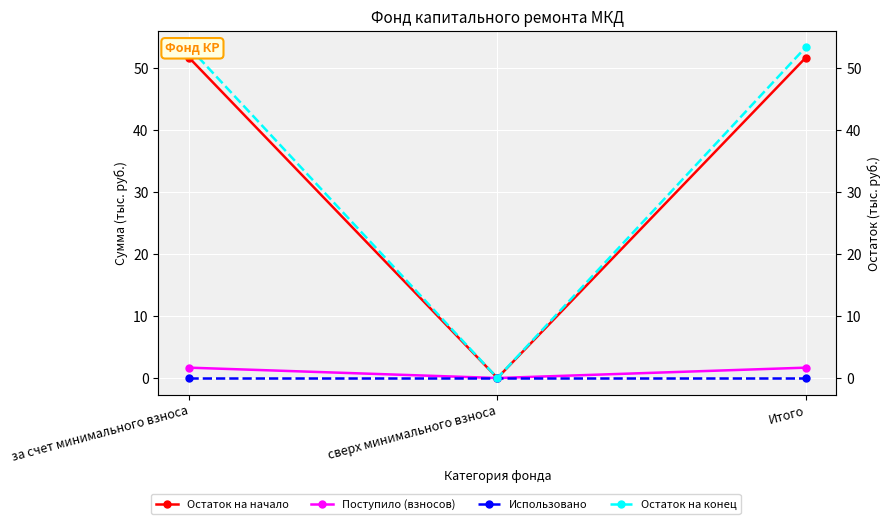

Reading left to right, list all the values displayed in this chart.

Остаток на начало: 51.6	0.0	51.6
Поступило (взносов): 1.7	0.0	1.7
Использовано: 0.0	0.0	0.0
Остаток на конец: 53.3	0.0	53.3